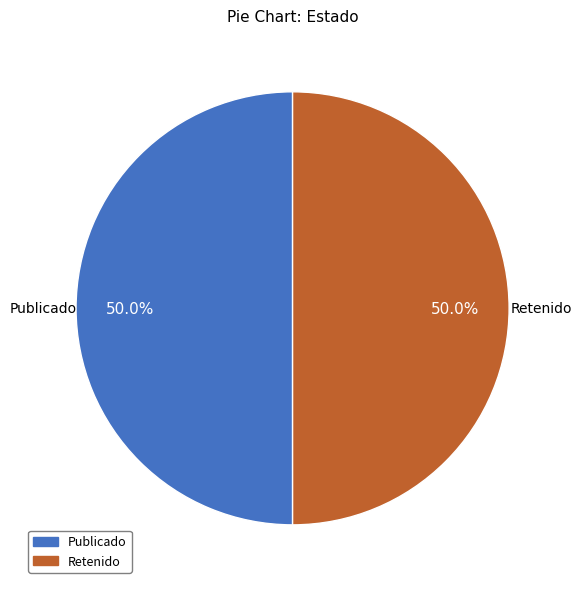

Which category accounts for the majority?

PUB